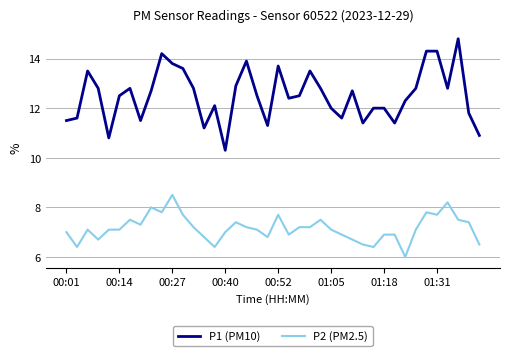

Which series has the largest range (max minus min)?

P1 (PM10)